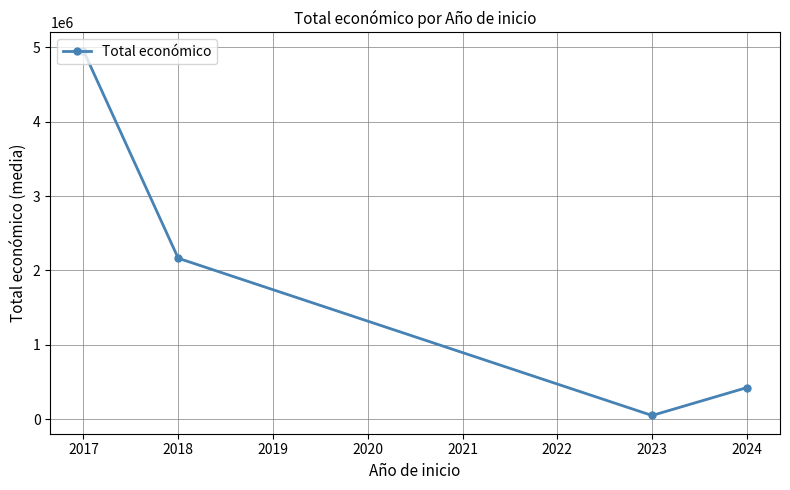

What is the change in value from 2017 to 2018?

-2791005.5